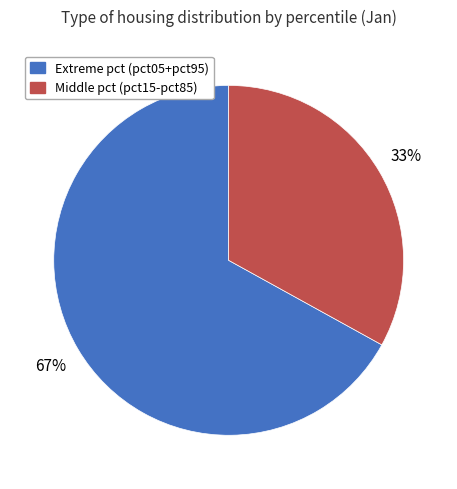

Is there a majority slice in this chart?

Yes